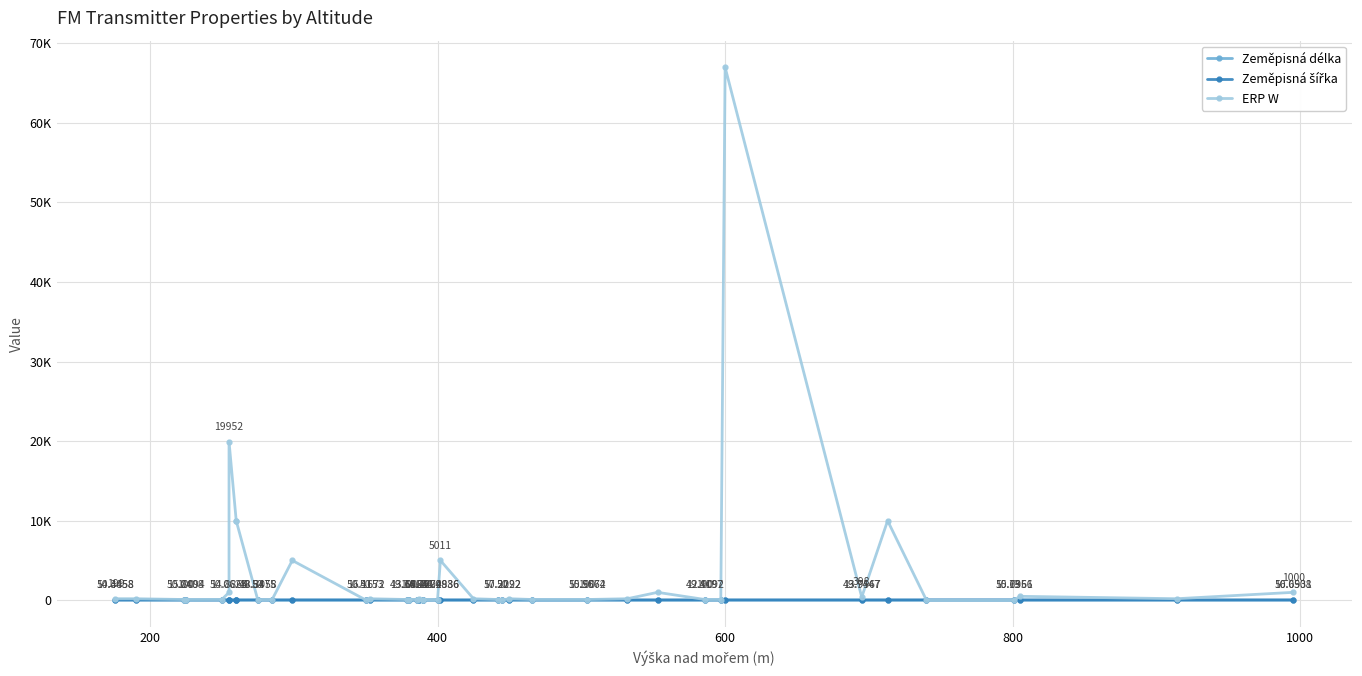

What is the maximum value for ERP W?

66988.0